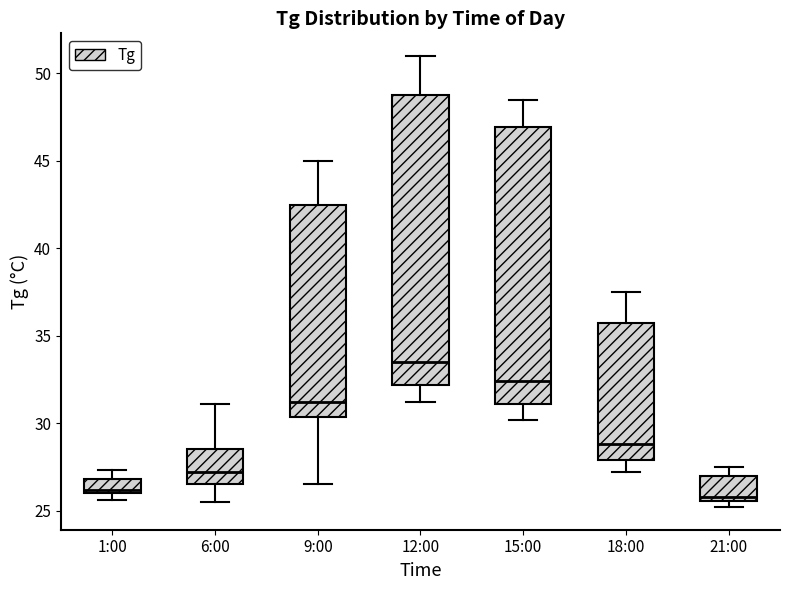

Reading left to right, read every box against the y-axis: the position of its median line, the range the box covers, and the ends of its whiskers. The values are not printed on the chart, so give them approximately, as read against the axis.

1:00: median 26.0 (just above the box's lower edge), box 26.0 to 27.0, whiskers 25.5 to 27.5
6:00: median 27.0, box 26.5 to 28.5, whiskers 25.5 to 31.0
9:00: median 31.0, box 30.5 to 42.5, whiskers 26.5 to 45.0
12:00: median 33.5, box 32.0 to 49.0, whiskers 31.0 to 51.0
15:00: median 32.5, box 31.0 to 47.0, whiskers 30.0 to 48.5
18:00: median 29.0, box 28.0 to 36.0, whiskers 27.0 to 37.5
21:00: median 26.0, box 25.5 to 27.0, whiskers 25.0 to 27.5